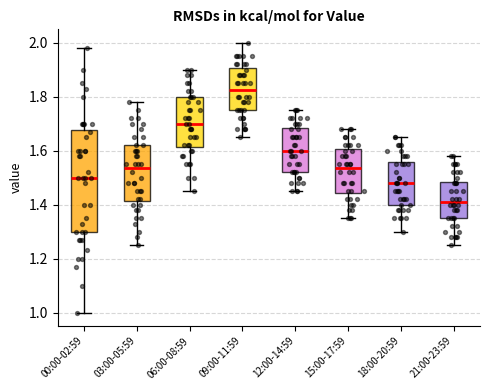

Reading left to right, read every box against the y-axis: the position of its median line, the range the box covers, and the ends of its whiskers. The values are not printed on the chart, so give them approximately, as read against the axis.

00:00-02:59: median 1.50, box 1.30 to 1.68, whiskers 1.00 to 1.98
03:00-05:59: median 1.54, box 1.42 to 1.62, whiskers 1.26 to 1.78
06:00-08:59: median 1.70, box 1.62 to 1.80, whiskers 1.46 to 1.90
09:00-11:59: median 1.82, box 1.76 to 1.90, whiskers 1.66 to 2.00
12:00-14:59: median 1.60, box 1.52 to 1.68, whiskers 1.46 to 1.76
15:00-17:59: median 1.54, box 1.44 to 1.60, whiskers 1.36 to 1.68
18:00-20:59: median 1.48, box 1.40 to 1.56, whiskers 1.30 to 1.66
21:00-23:59: median 1.42, box 1.36 to 1.48, whiskers 1.26 to 1.58